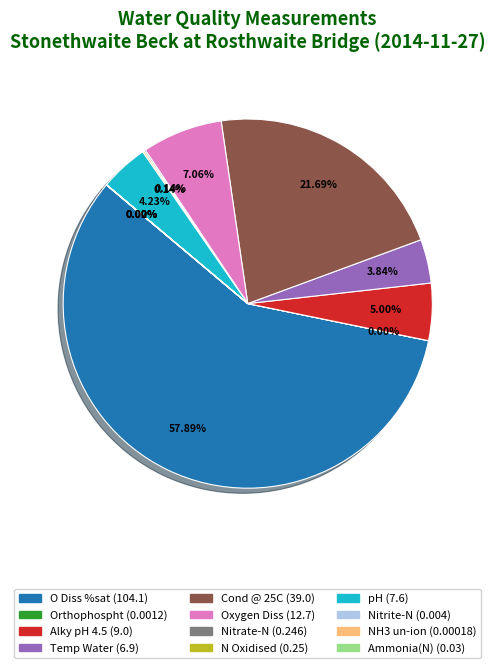

The Alky pH 4.5 slice represents 5% of the pie. True or false?

True